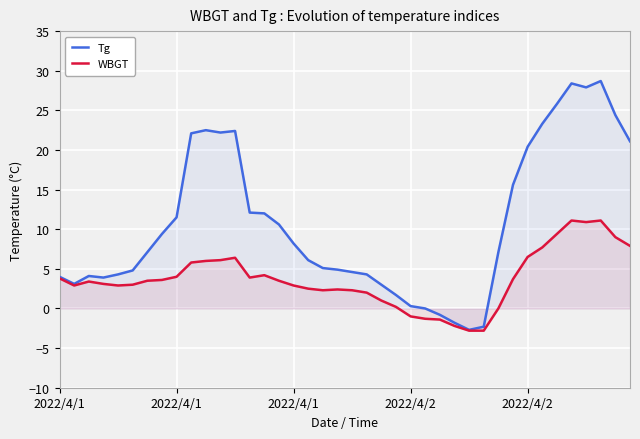

Reading right to left, what are all the values shown in this chart?

Tg: 21.1	24.4	28.7	27.9	28.4	25.8	23.3	20.4	15.6	7.1	-2.3	-2.7	-1.8	-0.8	0.0	0.3	1.7	3.0	4.3	4.6	4.9	5.1	6.1	8.2	10.6	12.0	12.1	22.4	22.2	22.5	22.1	11.5	9.4	7.1	4.8	4.3	3.9	4.1	3.1	4.0
WBGT: 7.9	9.0	11.1	10.9	11.1	9.4	7.7	6.5	3.7	0.0	-2.8	-2.8	-2.2	-1.4	-1.3	-1.0	0.2	1.0	2.0	2.3	2.4	2.3	2.5	2.9	3.5	4.2	3.9	6.4	6.1	6.0	5.8	4.0	3.6	3.5	3.0	2.9	3.1	3.4	2.9	3.8